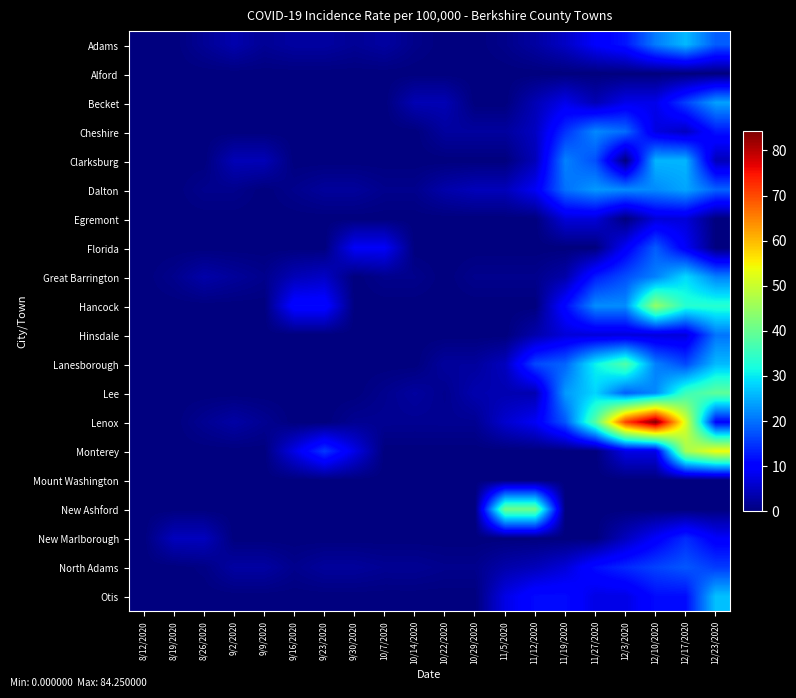

Reading right to left, what are all the values shown in this chart?

Adams: 12/23/2020=18.2	12/17/2020=26.0	12/10/2020=20.8	12/3/2020=12.2	11/27/2020=9.5	11/19/2020=5.2	11/12/2020=2.6	11/5/2020=0.9	10/29/2020=0.0	10/22/2020=0.0	10/14/2020=0.9	10/7/2020=2.6	9/30/2020=1.7	9/23/2020=2.6	9/16/2020=2.6	9/9/2020=1.7	9/2/2020=3.5	8/26/2020=1.7	8/19/2020=0.0	8/12/2020=0.0
Alford: 12/23/2020=0.0	12/17/2020=0.0	12/10/2020=0.0	12/3/2020=0.0	11/27/2020=0.0	11/19/2020=0.0	11/12/2020=0.0	11/5/2020=0.0	10/29/2020=0.0	10/22/2020=0.0	10/14/2020=0.0	10/7/2020=0.0	9/30/2020=0.0	9/23/2020=0.0	9/16/2020=0.0	9/9/2020=0.0	9/2/2020=0.0	8/26/2020=0.0	8/19/2020=0.0	8/12/2020=0.0
Becket: 12/23/2020=23.9	12/17/2020=15.9	12/10/2020=8.0	12/3/2020=8.0	11/27/2020=4.0	11/19/2020=8.0	11/12/2020=4.0	11/5/2020=0.0	10/29/2020=0.0	10/22/2020=4.0	10/14/2020=4.0	10/7/2020=0.0	9/30/2020=0.0	9/23/2020=0.0	9/16/2020=0.0	9/9/2020=0.0	9/2/2020=0.0	8/26/2020=0.0	8/19/2020=0.0	8/12/2020=0.0
Cheshire: 12/23/2020=12.2	12/17/2020=4.9	12/10/2020=7.3	12/3/2020=19.5	11/27/2020=21.9	11/19/2020=14.6	11/12/2020=4.9	11/5/2020=2.4	10/29/2020=2.4	10/22/2020=2.4	10/14/2020=0.0	10/7/2020=0.0	9/30/2020=0.0	9/23/2020=0.0	9/16/2020=0.0	9/9/2020=0.0	9/2/2020=0.0	8/26/2020=0.0	8/19/2020=0.0	8/12/2020=0.0
Clarksburg: 12/23/2020=4.3	12/17/2020=25.6	12/10/2020=25.6	12/3/2020=0.0	11/27/2020=17.1	11/19/2020=21.3	11/12/2020=4.3	11/5/2020=0.0	10/29/2020=0.0	10/22/2020=0.0	10/14/2020=0.0	10/7/2020=0.0	9/30/2020=0.0	9/23/2020=0.0	9/16/2020=0.0	9/9/2020=4.2	9/2/2020=4.2	8/26/2020=0.0	8/19/2020=0.0	8/12/2020=0.0
Dalton: 12/23/2020=18.8	12/17/2020=24.3	12/10/2020=22.1	12/3/2020=22.1	11/27/2020=23.2	11/19/2020=19.9	11/12/2020=8.8	11/5/2020=4.4	10/29/2020=4.4	10/22/2020=3.3	10/14/2020=1.1	10/7/2020=1.1	9/30/2020=2.2	9/23/2020=2.2	9/16/2020=1.1	9/9/2020=0.0	9/2/2020=1.1	8/26/2020=1.1	8/19/2020=0.0	8/12/2020=0.0
Egremont: 12/23/2020=0.0	12/17/2020=6.7	12/10/2020=6.7	12/3/2020=0.0	11/27/2020=6.7	11/19/2020=6.7	11/12/2020=0.0	11/5/2020=0.0	10/29/2020=0.0	10/22/2020=0.0	10/14/2020=0.0	10/7/2020=0.0	9/30/2020=0.0	9/23/2020=0.0	9/16/2020=0.0	9/9/2020=0.0	9/2/2020=0.0	8/26/2020=0.0	8/19/2020=0.0	8/12/2020=0.0
Florida: 12/23/2020=0.0	12/17/2020=9.1	12/10/2020=18.2	12/3/2020=9.1	11/27/2020=0.0	11/19/2020=0.0	11/12/2020=0.0	11/5/2020=0.0	10/29/2020=0.0	10/22/2020=0.0	10/14/2020=0.0	10/7/2020=9.1	9/30/2020=9.1	9/23/2020=0.0	9/16/2020=0.0	9/9/2020=0.0	9/2/2020=0.0	8/26/2020=0.0	8/19/2020=0.0	8/12/2020=0.0
Great Barrington: 12/23/2020=21.3	12/17/2020=28.7	12/10/2020=21.3	12/3/2020=17.0	11/27/2020=12.8	11/19/2020=3.2	11/12/2020=1.1	11/5/2020=1.1	10/29/2020=1.1	10/22/2020=0.0	10/14/2020=1.1	10/7/2020=1.1	9/30/2020=0.0	9/23/2020=5.3	9/16/2020=4.2	9/9/2020=1.1	9/2/2020=2.1	8/26/2020=3.2	8/19/2020=1.1	8/12/2020=0.0
Hancock: 12/23/2020=33.4	12/17/2020=33.4	12/10/2020=44.6	12/3/2020=22.3	11/27/2020=22.3	11/19/2020=11.1	11/12/2020=0.0	11/5/2020=0.0	10/29/2020=0.0	10/22/2020=0.0	10/14/2020=0.0	10/7/2020=0.0	9/30/2020=0.0	9/23/2020=11.0	9/16/2020=11.0	9/9/2020=0.0	9/2/2020=0.0	8/26/2020=0.0	8/19/2020=0.0	8/12/2020=0.0
Hinsdale: 12/23/2020=20.2	12/17/2020=6.7	12/10/2020=6.7	12/3/2020=6.7	11/27/2020=6.7	11/19/2020=6.7	11/12/2020=3.4	11/5/2020=0.0	10/29/2020=0.0	10/22/2020=0.0	10/14/2020=0.0	10/7/2020=0.0	9/30/2020=0.0	9/23/2020=0.0	9/16/2020=0.0	9/9/2020=0.0	9/2/2020=0.0	8/26/2020=0.0	8/19/2020=0.0	8/12/2020=0.0
Lanesborough: 12/23/2020=26.0	12/17/2020=16.5	12/10/2020=21.3	12/3/2020=37.8	11/27/2020=30.7	11/19/2020=18.9	11/12/2020=16.5	11/5/2020=4.7	10/29/2020=2.3	10/22/2020=2.3	10/14/2020=0.0	10/7/2020=0.0	9/30/2020=0.0	9/23/2020=0.0	9/16/2020=0.0	9/9/2020=0.0	9/2/2020=0.0	8/26/2020=0.0	8/19/2020=0.0	8/12/2020=0.0
Lee: 12/23/2020=39.2	12/17/2020=35.5	12/10/2020=22.1	12/3/2020=18.4	11/27/2020=28.2	11/19/2020=23.3	11/12/2020=3.7	11/5/2020=3.7	10/29/2020=3.6	10/22/2020=1.2	10/14/2020=2.4	10/7/2020=1.2	9/30/2020=0.0	9/23/2020=0.0	9/16/2020=0.0	9/9/2020=0.0	9/2/2020=0.0	8/26/2020=0.0	8/19/2020=0.0	8/12/2020=0.0
Lenox: 12/23/2020=10.3	12/17/2020=51.7	12/10/2020=84.2	12/3/2020=70.9	11/27/2020=38.4	11/19/2020=17.7	11/12/2020=8.9	11/5/2020=5.9	10/29/2020=1.5	10/22/2020=1.5	10/14/2020=1.5	10/7/2020=1.5	9/30/2020=1.5	9/23/2020=0.0	9/16/2020=0.0	9/9/2020=1.5	9/2/2020=2.9	8/26/2020=1.5	8/19/2020=0.0	8/12/2020=0.0
Monterey: 12/23/2020=54.0	12/17/2020=46.3	12/10/2020=7.7	12/3/2020=7.7	11/27/2020=0.0	11/19/2020=0.0	11/12/2020=0.0	11/5/2020=0.0	10/29/2020=0.0	10/22/2020=0.0	10/14/2020=0.0	10/7/2020=0.0	9/30/2020=7.7	9/23/2020=15.3	9/16/2020=7.7	9/9/2020=0.0	9/2/2020=0.0	8/26/2020=0.0	8/19/2020=0.0	8/12/2020=0.0
Mount Washington: 12/23/2020=0.0	12/17/2020=0.0	12/10/2020=0.0	12/3/2020=0.0	11/27/2020=0.0	11/19/2020=0.0	11/12/2020=0.0	11/5/2020=0.0	10/29/2020=0.0	10/22/2020=0.0	10/14/2020=0.0	10/7/2020=0.0	9/30/2020=0.0	9/23/2020=0.0	9/16/2020=0.0	9/9/2020=0.0	9/2/2020=0.0	8/26/2020=0.0	8/19/2020=0.0	8/12/2020=0.0
New Ashford: 12/23/2020=0.0	12/17/2020=0.0	12/10/2020=0.0	12/3/2020=0.0	11/27/2020=0.0	11/19/2020=0.0	11/12/2020=40.6	11/5/2020=40.6	10/29/2020=0.0	10/22/2020=0.0	10/14/2020=0.0	10/7/2020=0.0	9/30/2020=0.0	9/23/2020=0.0	9/16/2020=0.0	9/9/2020=0.0	9/2/2020=0.0	8/26/2020=0.0	8/19/2020=0.0	8/12/2020=0.0
New Marlborough: 12/23/2020=9.4	12/17/2020=14.1	12/10/2020=9.4	12/3/2020=4.7	11/27/2020=0.0	11/19/2020=0.0	11/12/2020=0.0	11/5/2020=0.0	10/29/2020=0.0	10/22/2020=0.0	10/14/2020=0.0	10/7/2020=0.0	9/30/2020=0.0	9/23/2020=0.0	9/16/2020=0.0	9/9/2020=0.0	9/2/2020=0.0	8/26/2020=4.7	8/19/2020=4.7	8/12/2020=0.0
North Adams: 12/23/2020=15.5	12/17/2020=17.8	12/10/2020=16.1	12/3/2020=13.9	11/27/2020=11.6	11/19/2020=6.7	11/12/2020=4.4	11/5/2020=3.3	10/29/2020=1.1	10/22/2020=1.1	10/14/2020=1.6	10/7/2020=1.6	9/30/2020=2.2	9/23/2020=2.2	9/16/2020=1.1	9/9/2020=2.7	9/2/2020=2.7	8/26/2020=0.5	8/19/2020=0.0	8/12/2020=0.0
Otis: 12/23/2020=26.6	12/17/2020=11.4	12/10/2020=11.4	12/3/2020=7.6	11/27/2020=7.6	11/19/2020=11.4	11/12/2020=11.4	11/5/2020=7.6	10/29/2020=0.0	10/22/2020=0.0	10/14/2020=0.0	10/7/2020=0.0	9/30/2020=0.0	9/23/2020=0.0	9/16/2020=0.0	9/9/2020=0.0	9/2/2020=0.0	8/26/2020=0.0	8/19/2020=0.0	8/12/2020=0.0